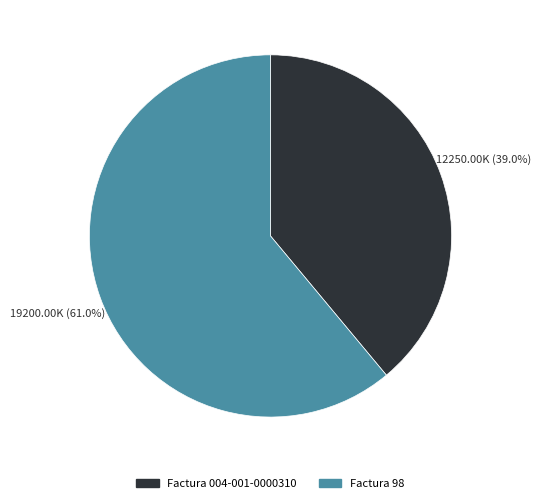

To the nearest percent, what is the average slice percentage?

50%